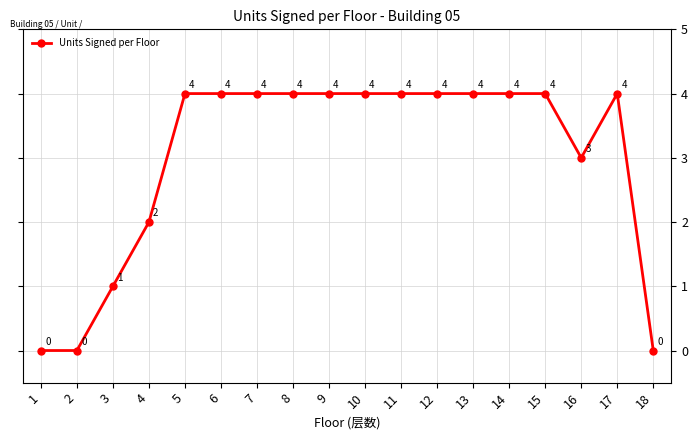

What is the difference between the maximum and minimum values?

4